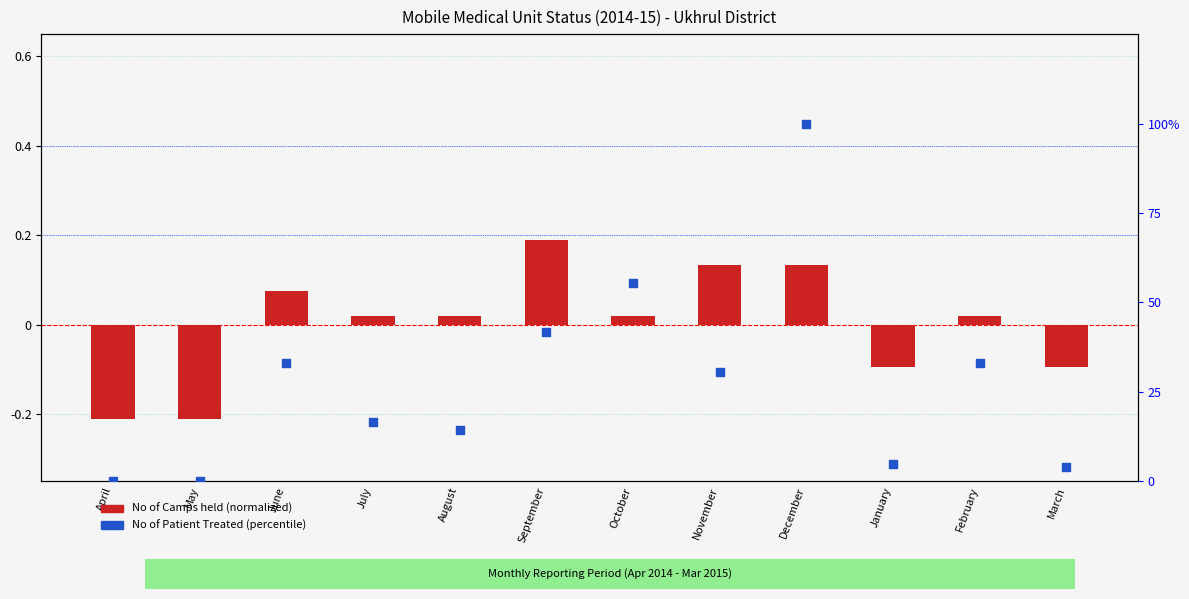

Is the value of No of Patient Treated (scaled %) at August greater than the value of No of Camps held at April?

Yes